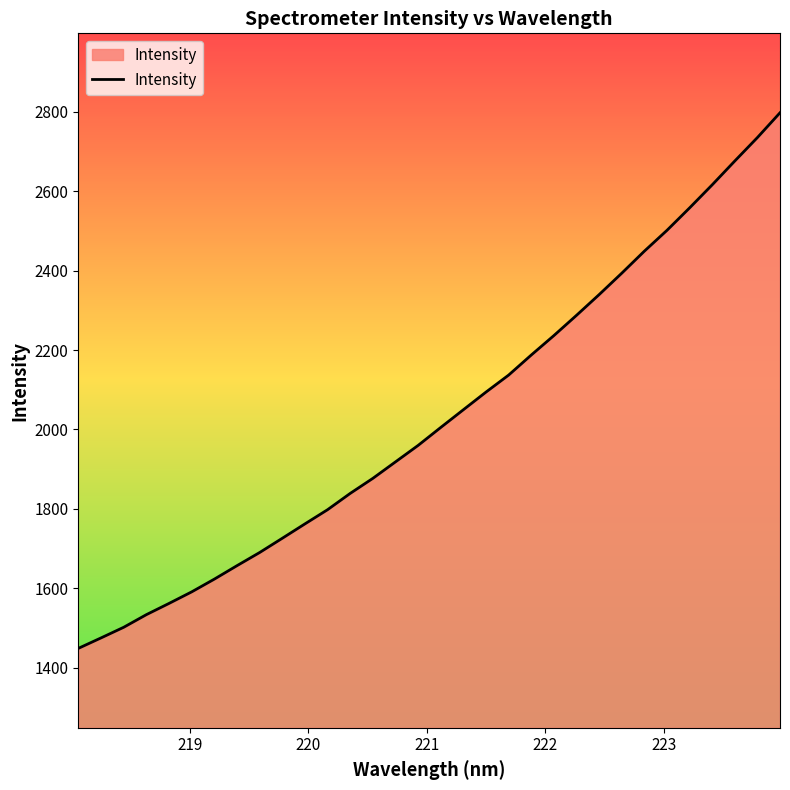

What is the smallest value displayed?

1448.9